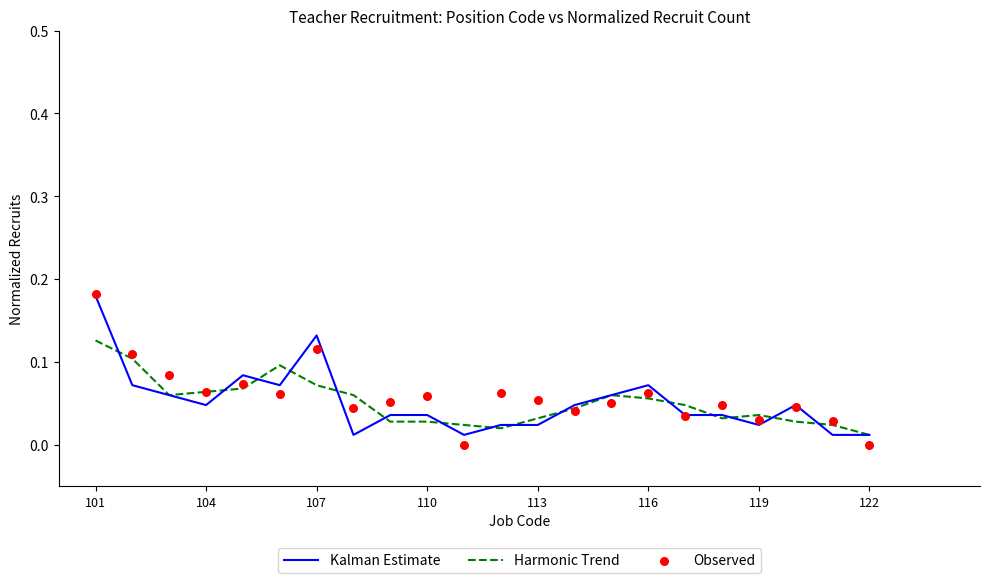

Which series has the largest Y range (max minus min)?

Observed